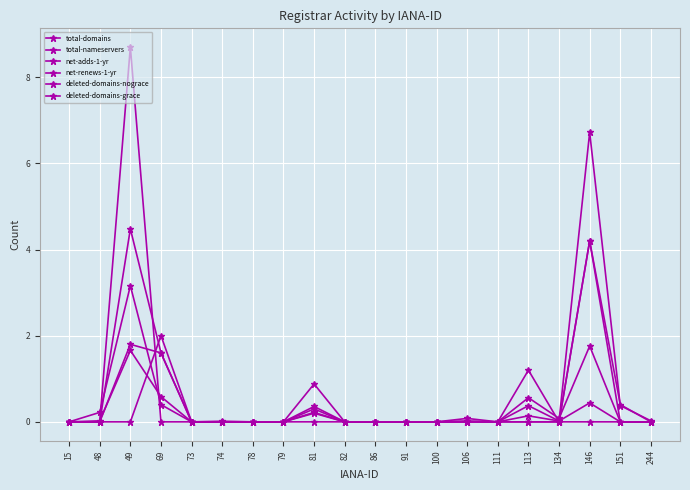

What is the total value across all series at 49?

19.8